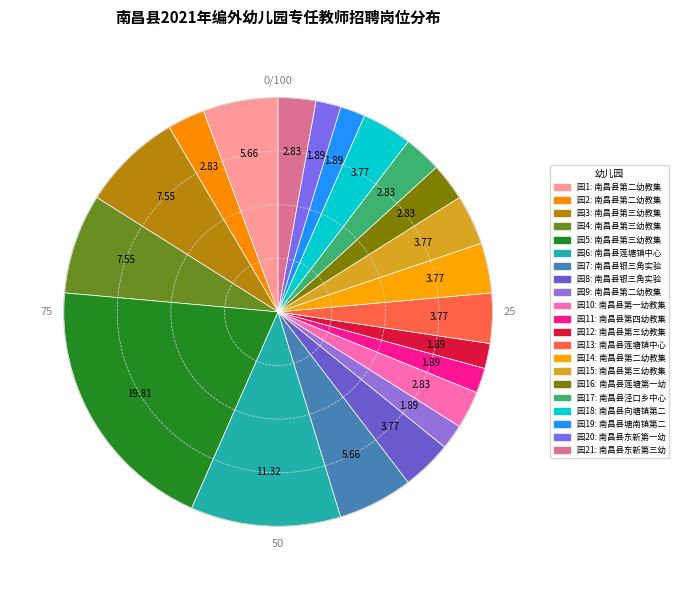

To the nearest percent, what is the difference between the largest and smallest slice percentages?

18%